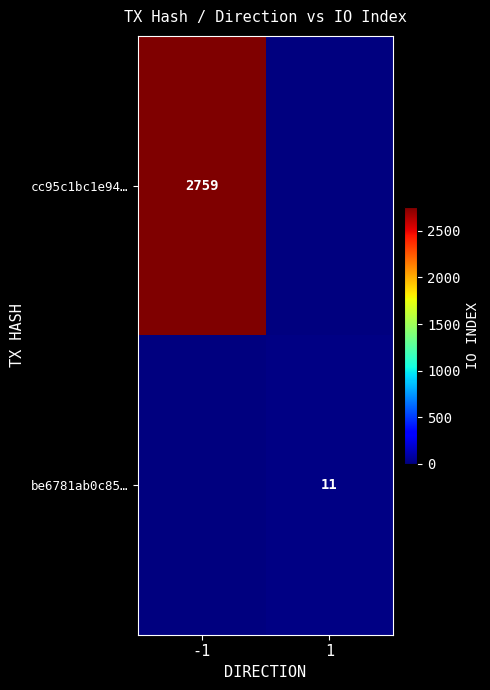

Is it true that cc95c1bc1e94… equals 2759 at -1?

True